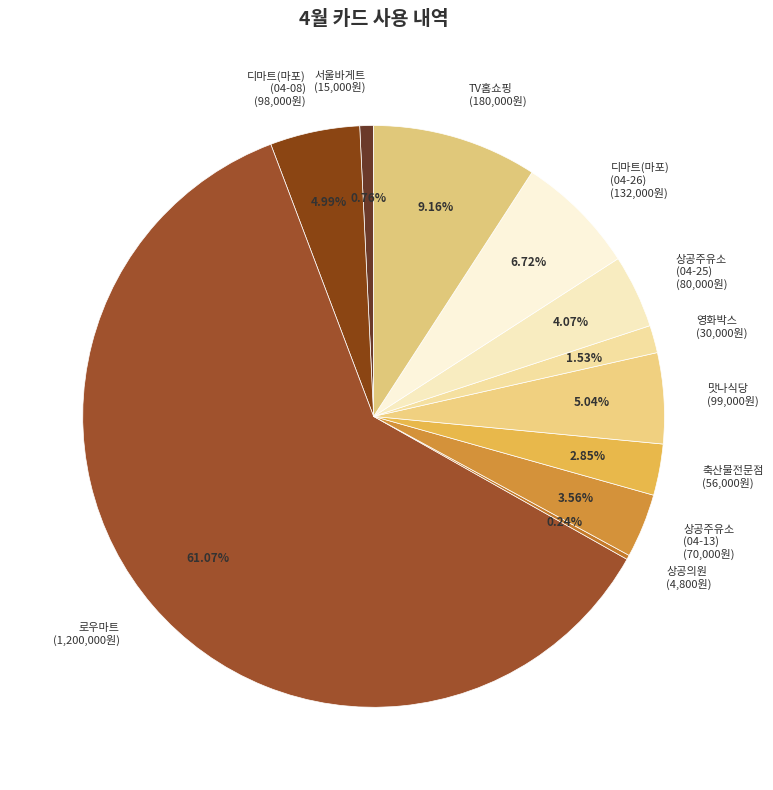

Which slice is the largest?

로우마트